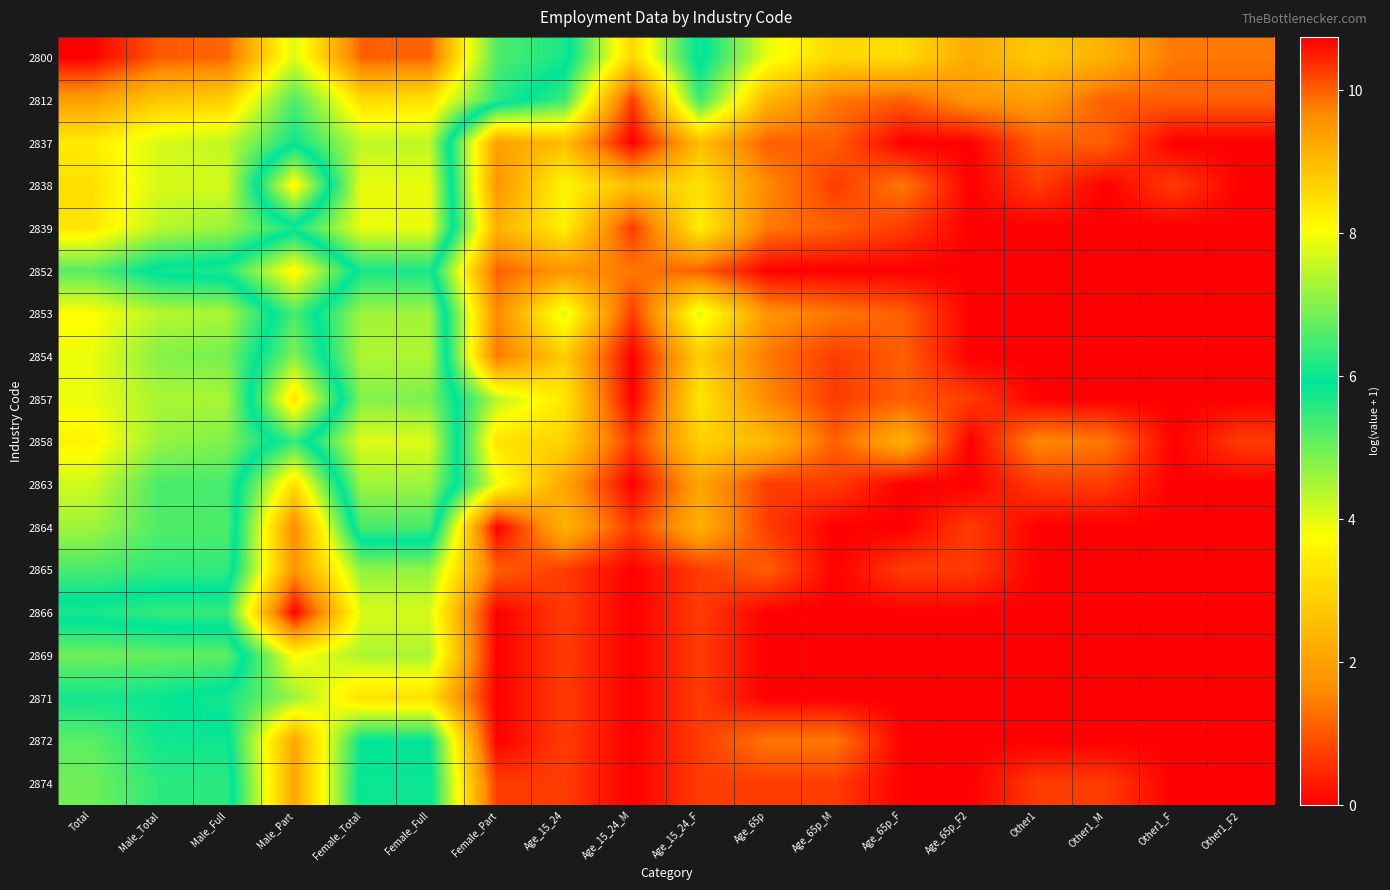

What is the spread (max minus min) of values at Age_15_24_M?

3.0